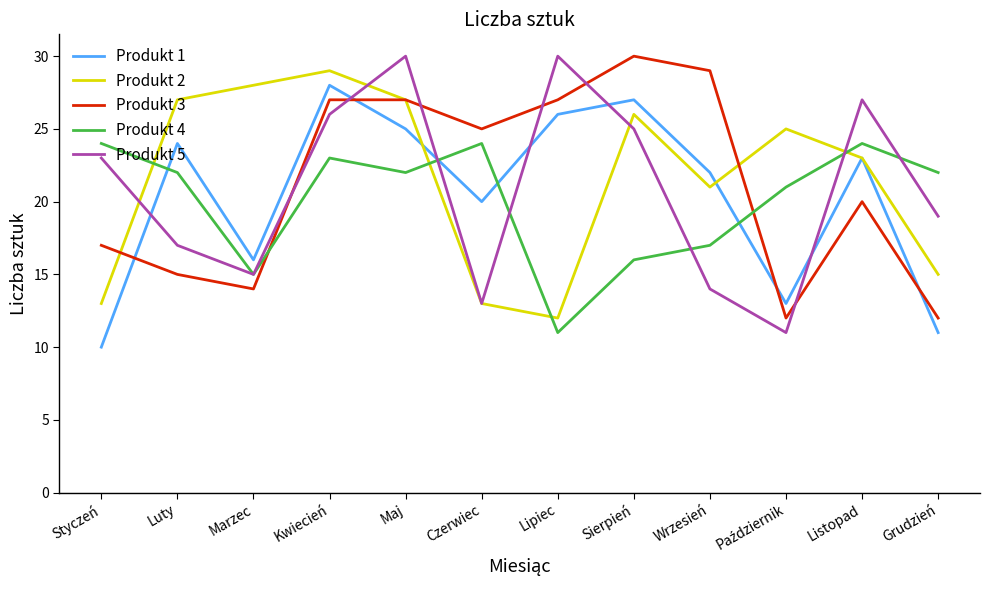

At which label is Produkt 4 closest to 17?

Wrzesień